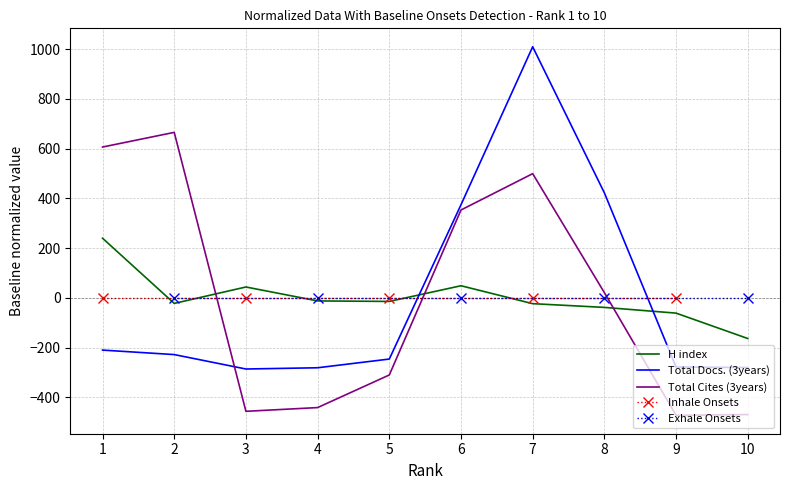

The value of Total Docs. (3years) at 9 is -193.4. True or false?

False